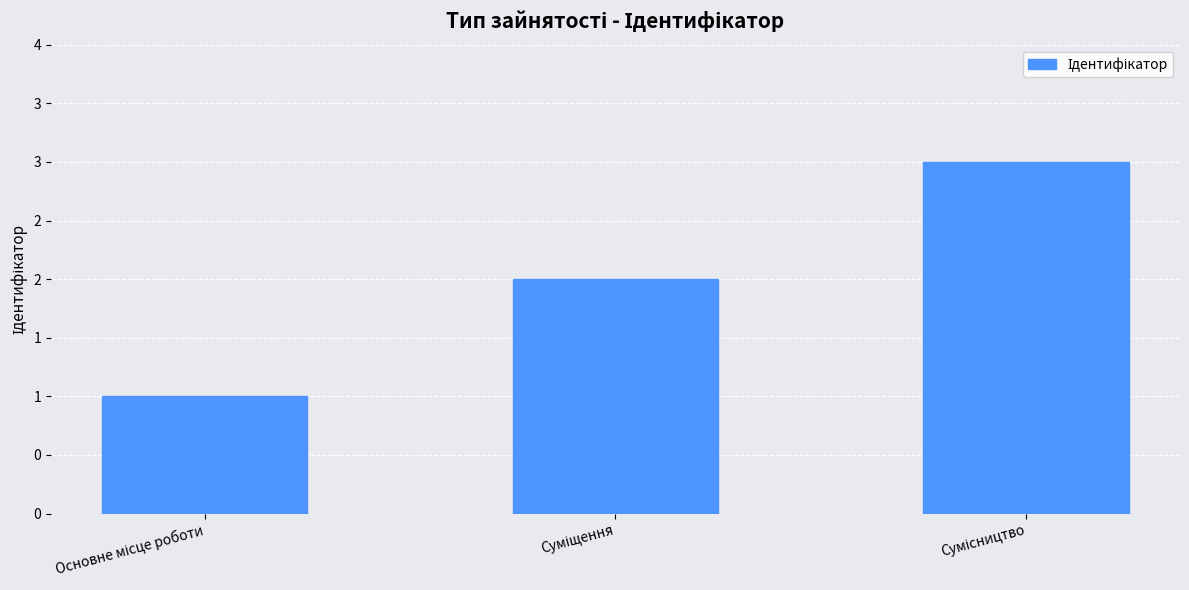

Reading left to right, list all the values displayed in this chart.

Основне місце роботи=1	Суміщення=2	Сумісництво=3